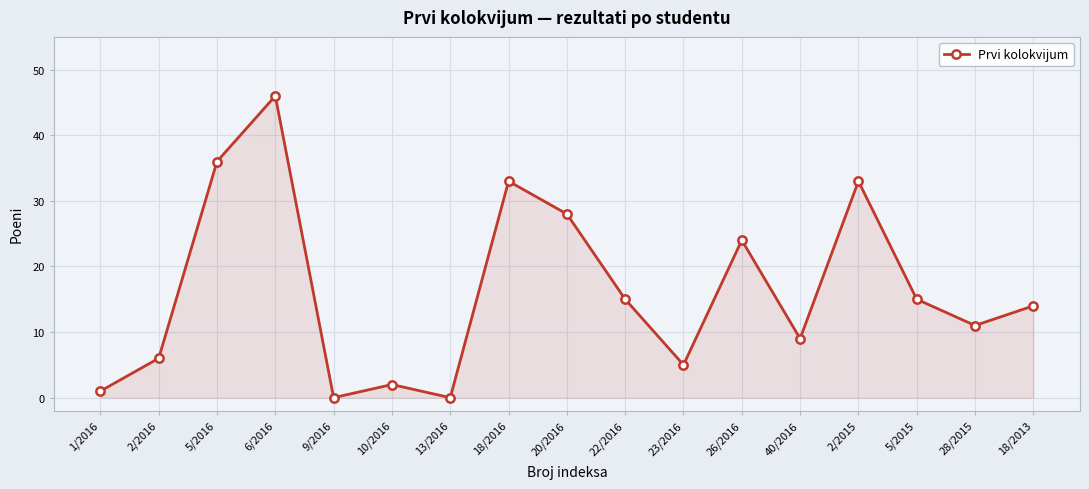

What is the label of the 10th point from the left?

22/2016